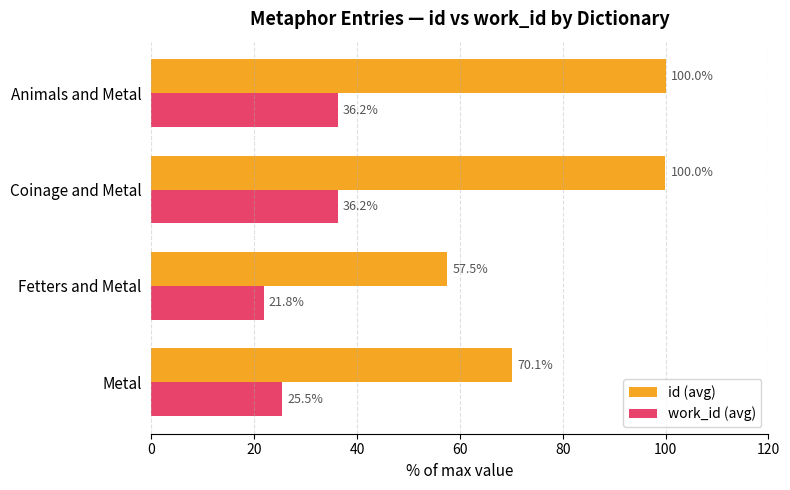

What is the highest value of the work_id (avg) series?

36.2